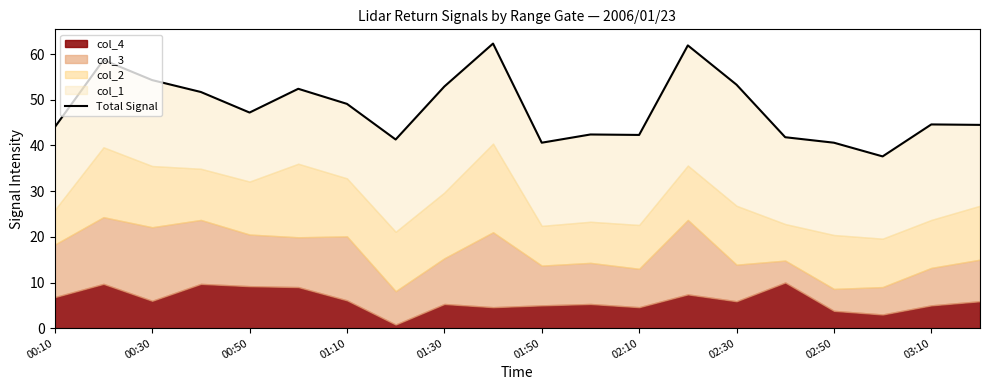

What is the sum of all values?

963.5